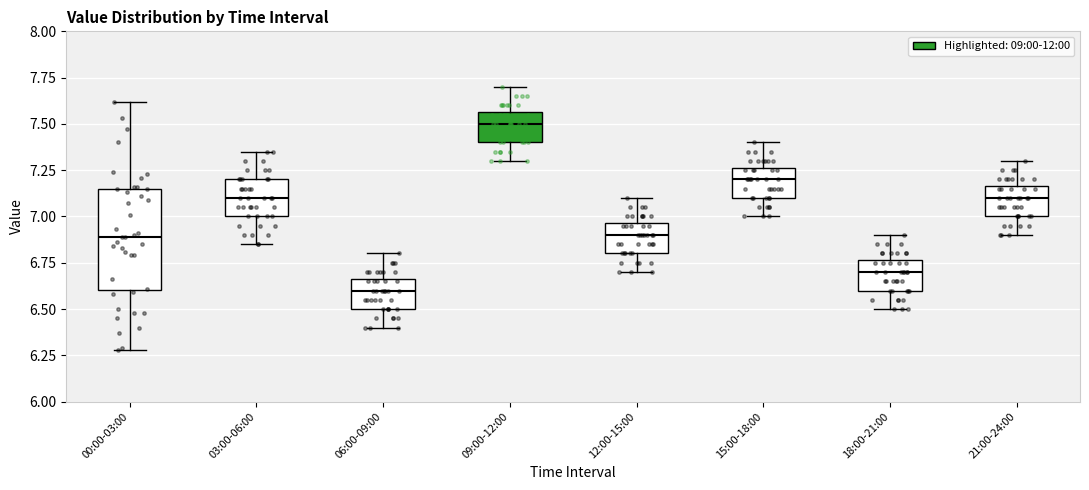

Reading left to right, read every box against the y-axis: the position of its median line, the range the box covers, and the ends of its whiskers. The values are not printed on the chart, so give them approximately, as read against the axis.

00:00-03:00: median 6.90, box 6.60 to 7.15, whiskers 6.30 to 7.60
03:00-06:00: median 7.10, box 7.00 to 7.20, whiskers 6.85 to 7.35
06:00-09:00: median 6.60, box 6.50 to 6.65, whiskers 6.40 to 6.80
09:00-12:00: median 7.50, box 7.40 to 7.55, whiskers 7.30 to 7.70
12:00-15:00: median 6.90, box 6.80 to 6.95, whiskers 6.70 to 7.10
15:00-18:00: median 7.20, box 7.10 to 7.25, whiskers 7.00 to 7.40
18:00-21:00: median 6.70, box 6.60 to 6.75, whiskers 6.50 to 6.90
21:00-24:00: median 7.10, box 7.00 to 7.15, whiskers 6.90 to 7.30